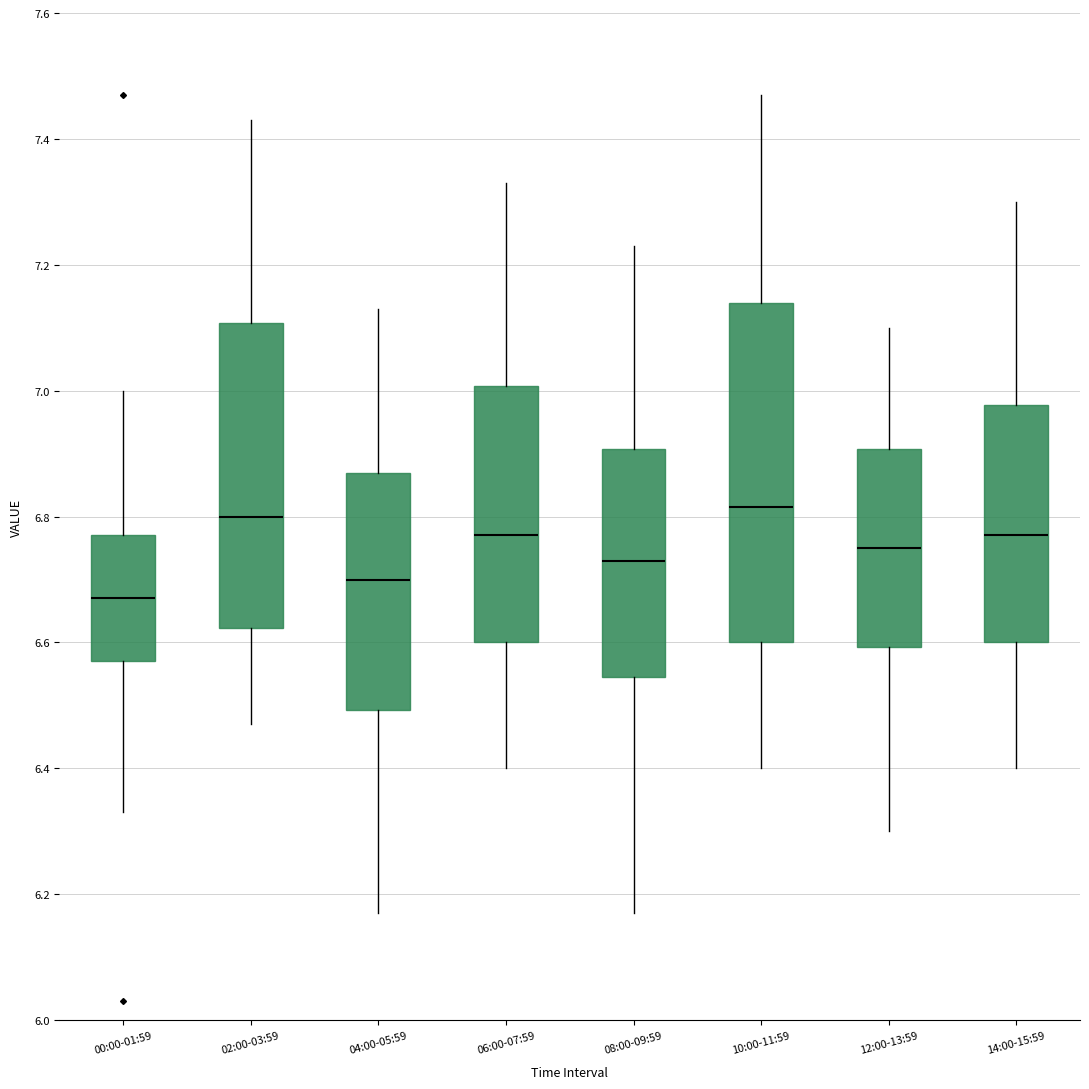

Reading left to right, read every box against the y-axis: the position of its median line, the range the box covers, and the ends of its whiskers. The values are not printed on the chart, so give them approximately, as read against the axis.

00:00-01:59: median 6.68, box 6.58 to 6.78, whiskers 6.34 to 7.00
02:00-03:59: median 6.80, box 6.62 to 7.10, whiskers 6.48 to 7.44
04:00-05:59: median 6.70, box 6.50 to 6.88, whiskers 6.18 to 7.14
06:00-07:59: median 6.78, box 6.60 to 7.00, whiskers 6.40 to 7.34
08:00-09:59: median 6.74, box 6.54 to 6.90, whiskers 6.18 to 7.24
10:00-11:59: median 6.82, box 6.60 to 7.14, whiskers 6.40 to 7.48
12:00-13:59: median 6.76, box 6.60 to 6.90, whiskers 6.30 to 7.10
14:00-15:59: median 6.78, box 6.60 to 6.98, whiskers 6.40 to 7.30